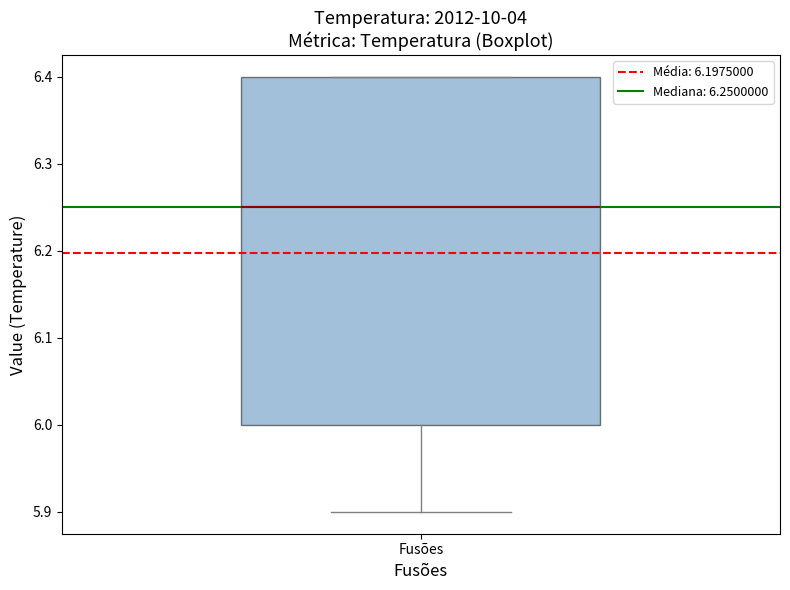

Transcribe this box plot: give where the median line is, the range the box spans, and where the two whiskers end, as read against the y-axis. The values are not printed on the chart, so give them approximately, as read against the axis.

median 6.25, box 6.00 to 6.40, whiskers 5.90 to 6.40